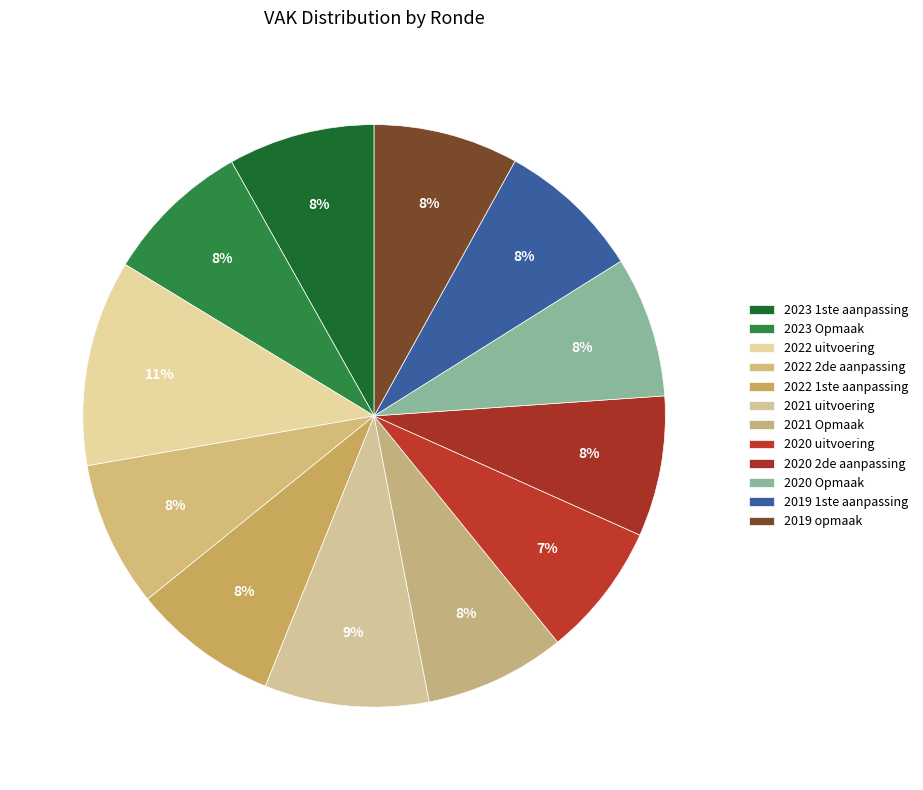

What is the largest slice in the pie chart?

2022 uitvoering